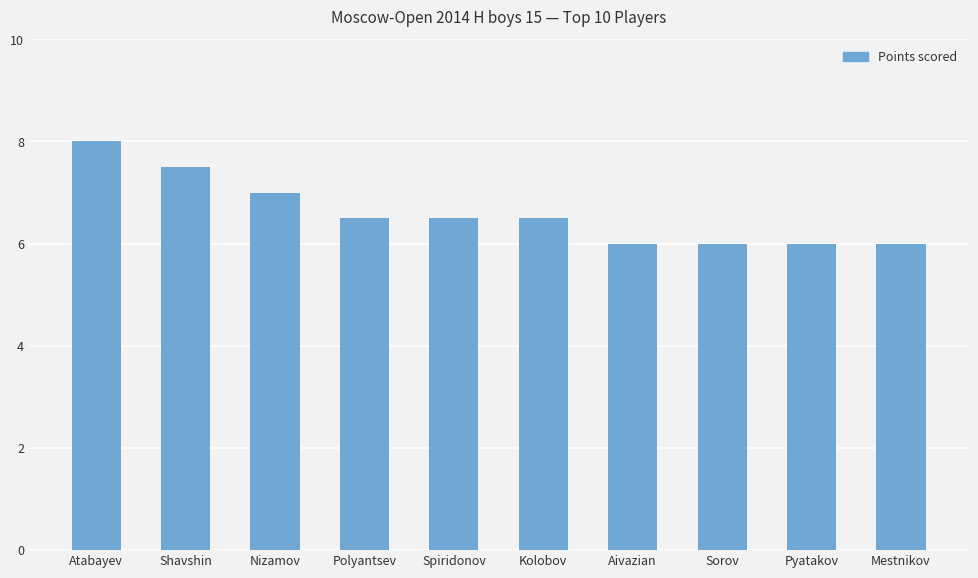

Reading right to left, what are all the values shown in this chart?

6.0	6.0	6.0	6.0	6.5	6.5	6.5	7.0	7.5	8.0